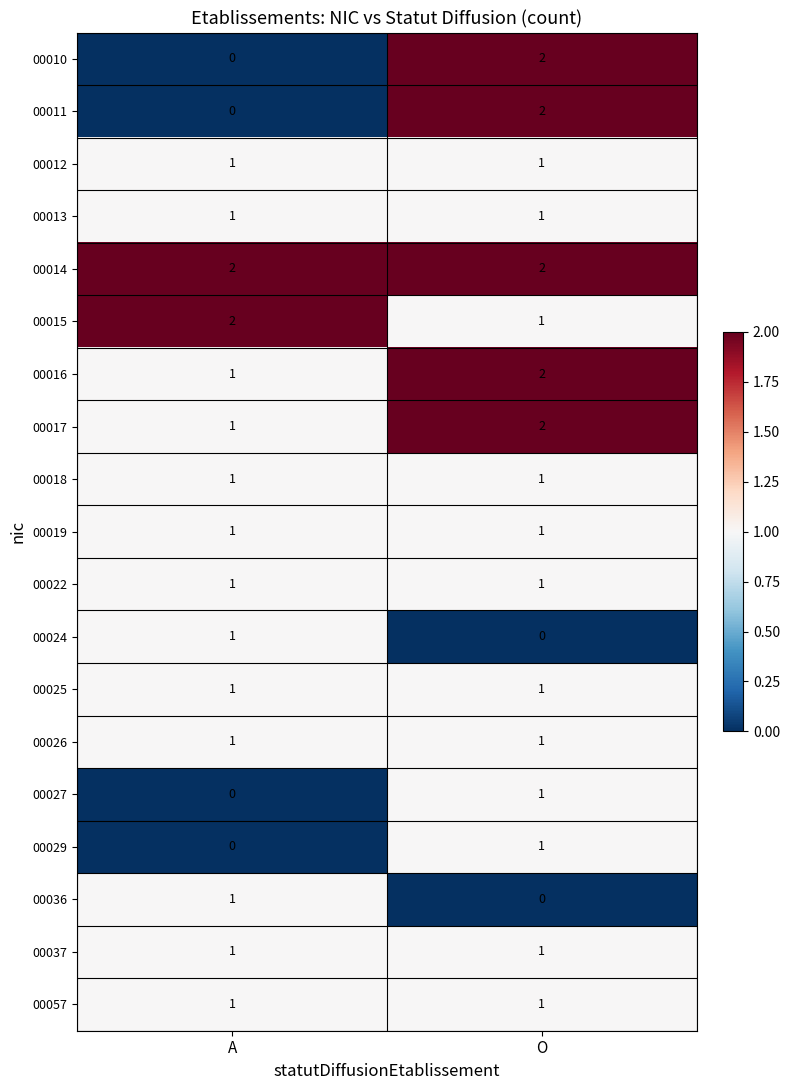

Which category has the lowest value in the 00036 series?

O